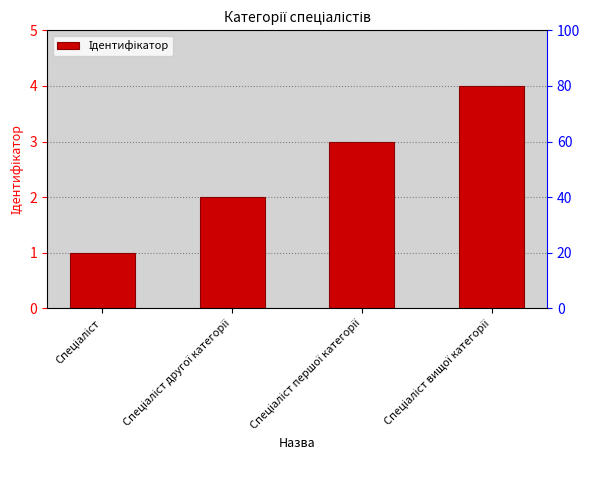

What is the label of the 1st bar from the left?

Спеціаліст